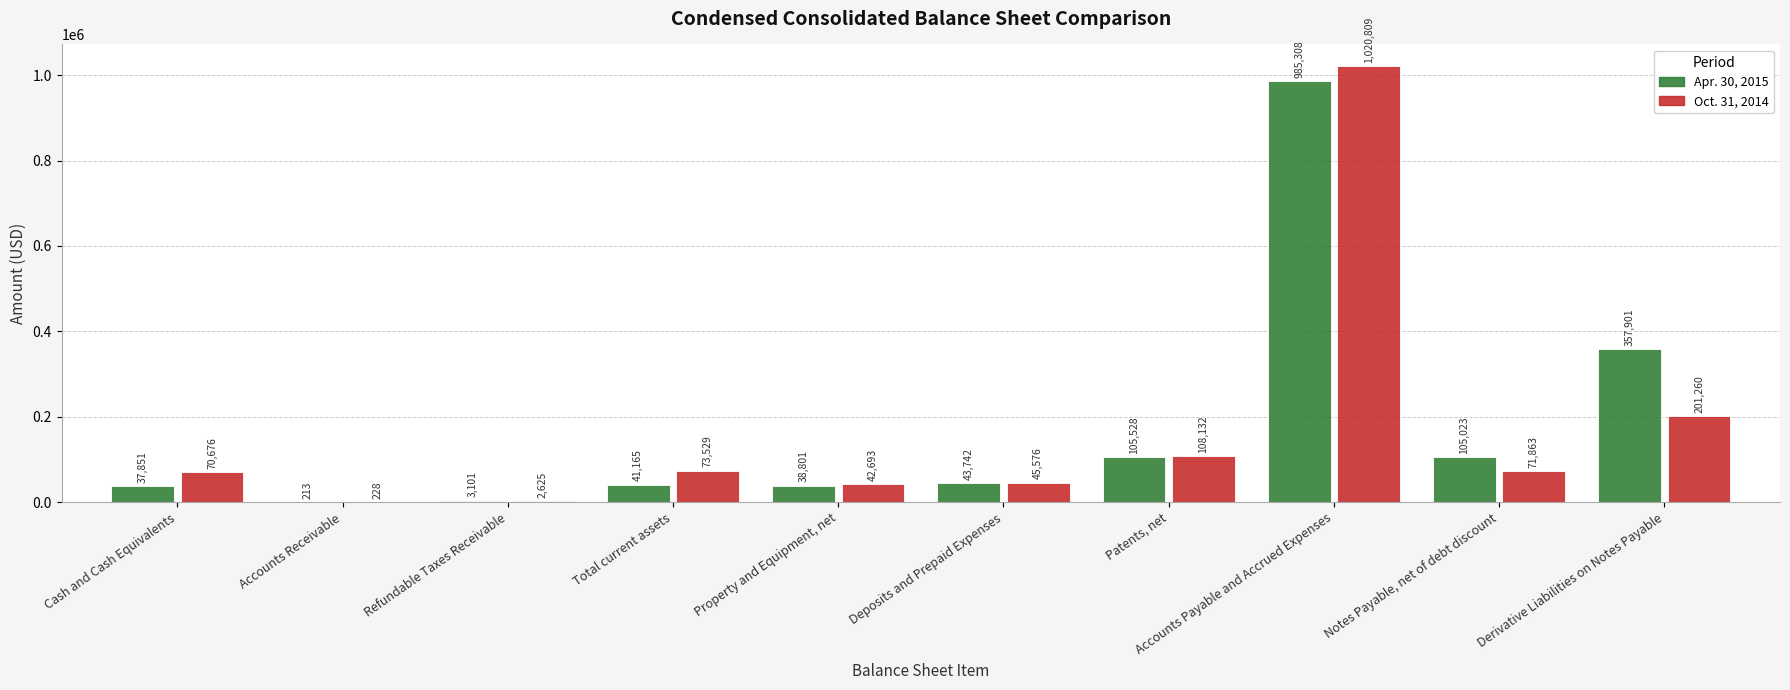

What is the approximate value of Oct. 31, 2014 at Derivative Liabilities on Notes Payable, to the nearest 100?

201300